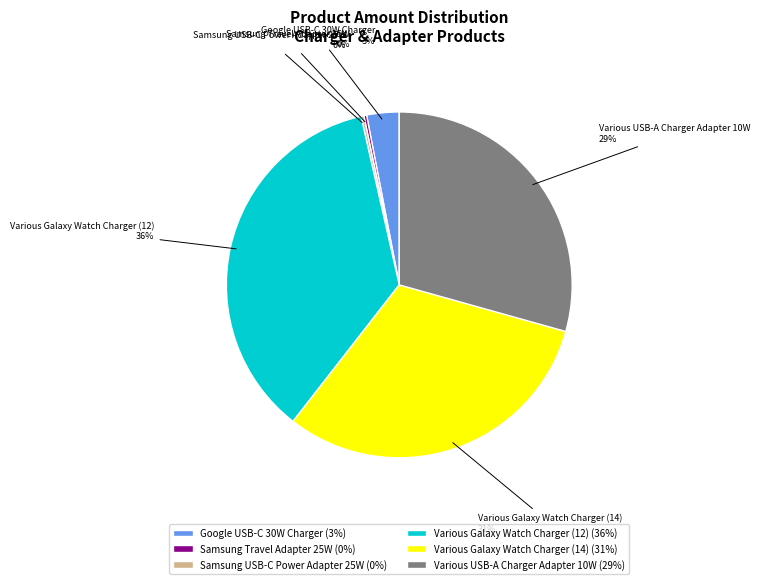

The Various Galaxy Watch Charger (12) slice represents 49% of the pie. True or false?

False